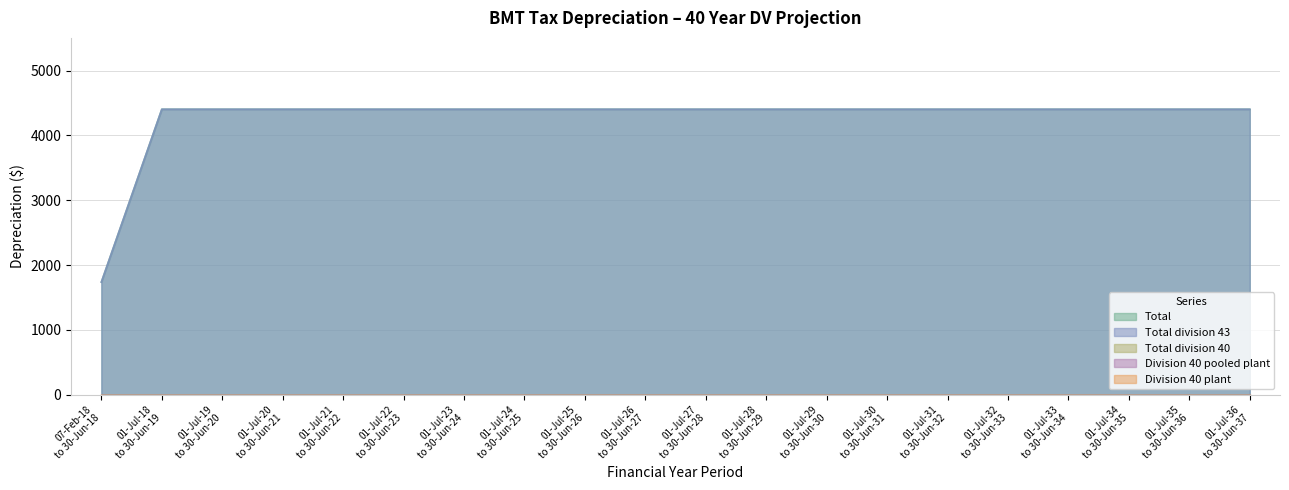

What are all the series names shown in the legend?

Division 40 plant, Division 40 pooled plant, Total division 40, Total division 43, Total